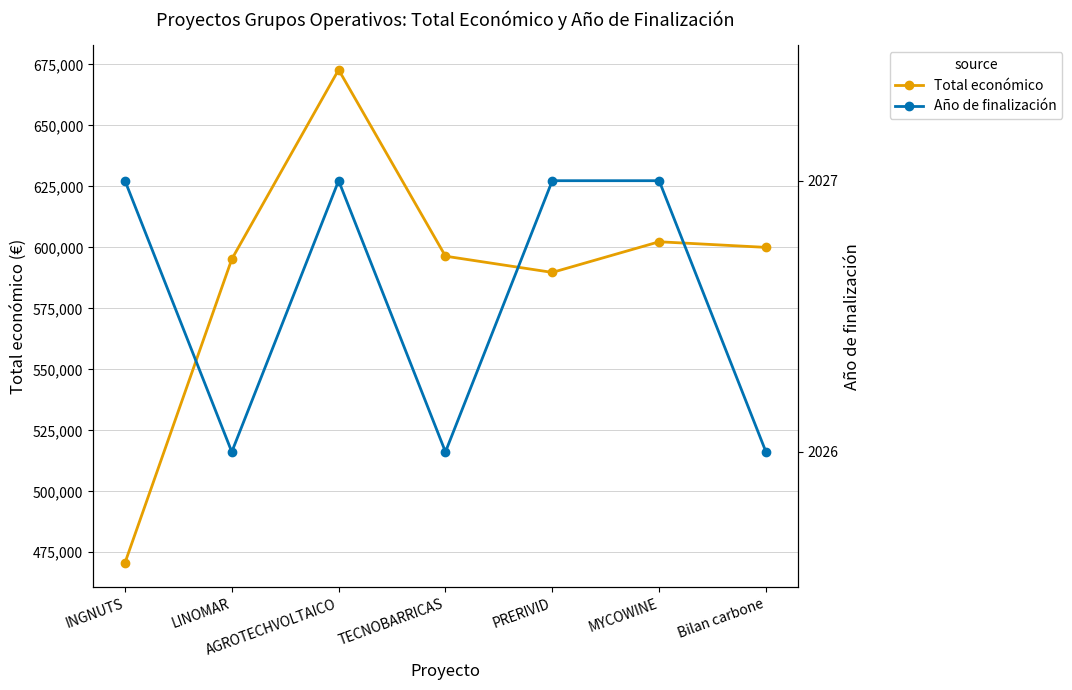

Rank the series by their average value, from highest to lowest.

Total económico, Año de finalización